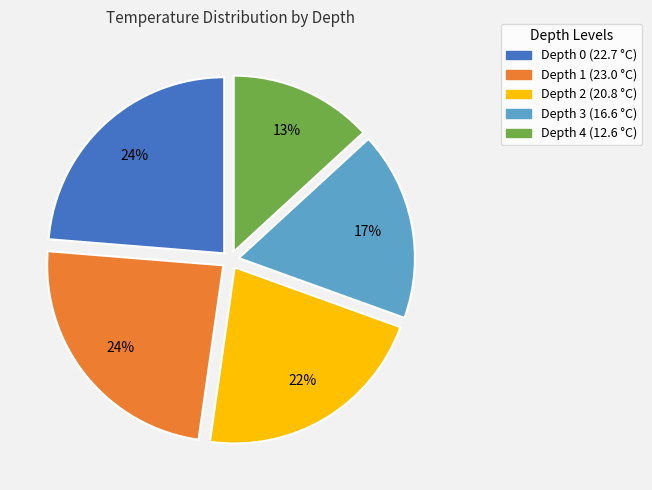

What is the ratio of the value at Depth 3 to the value at Depth 0?

0.7